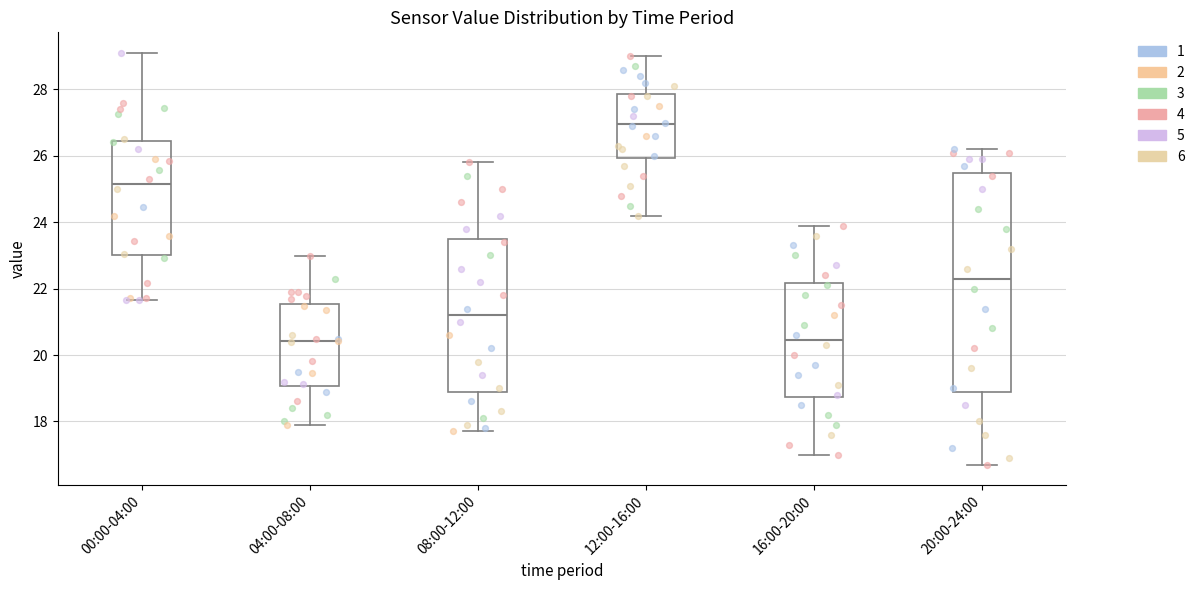

Comparing the boxes themselves (not the whiskers), which one is the tallest?

20:00-24:00